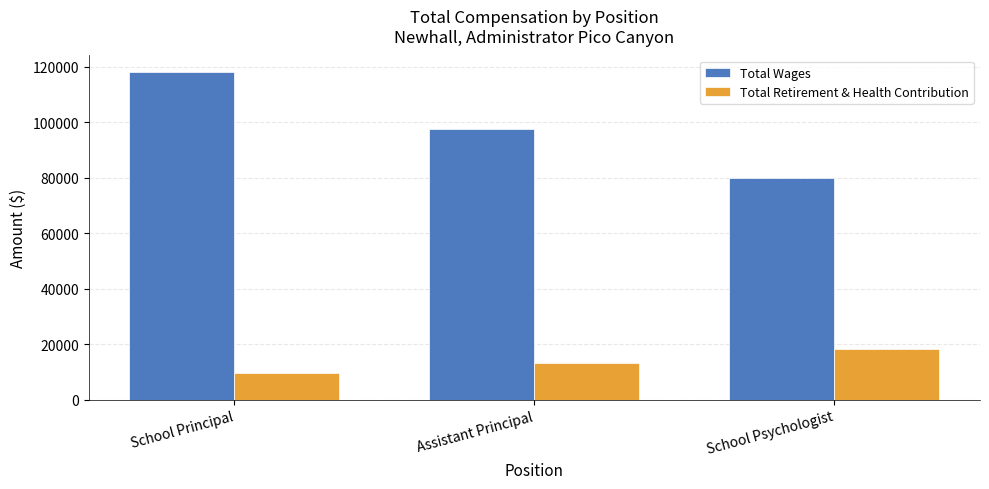

Count the Total Retirement & Health Contribution values in the range 9690 to 18091.

3